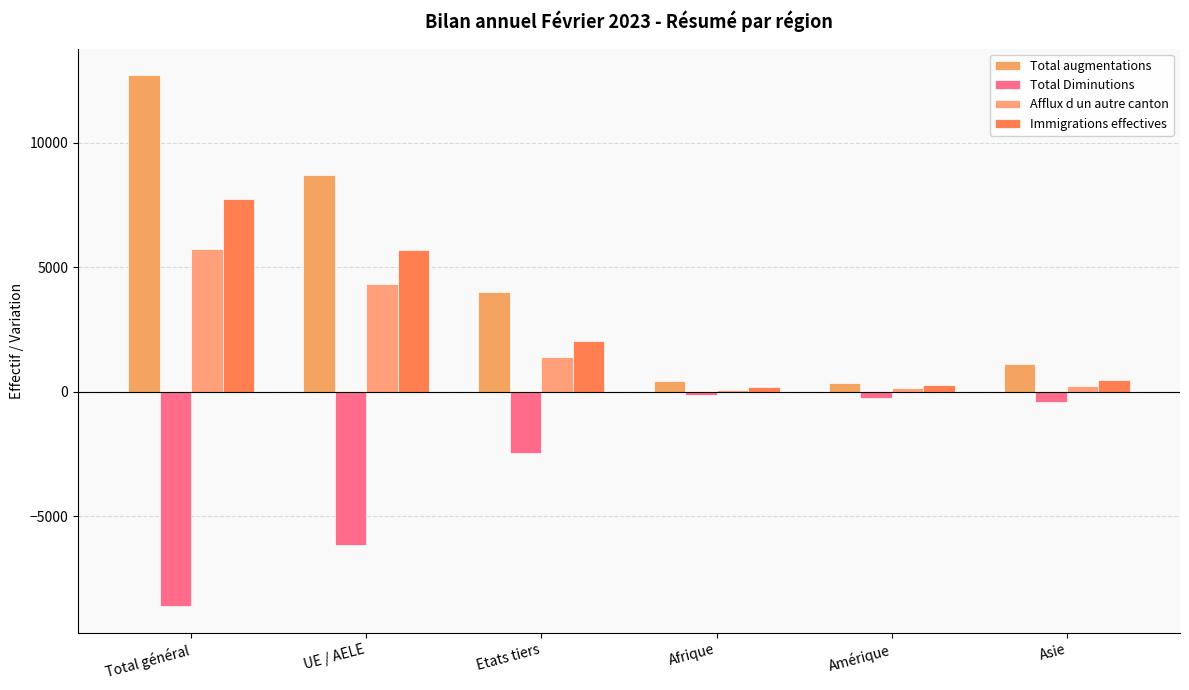

True or false: Afflux d un autre canton has a value of 18 at Afrique.

False